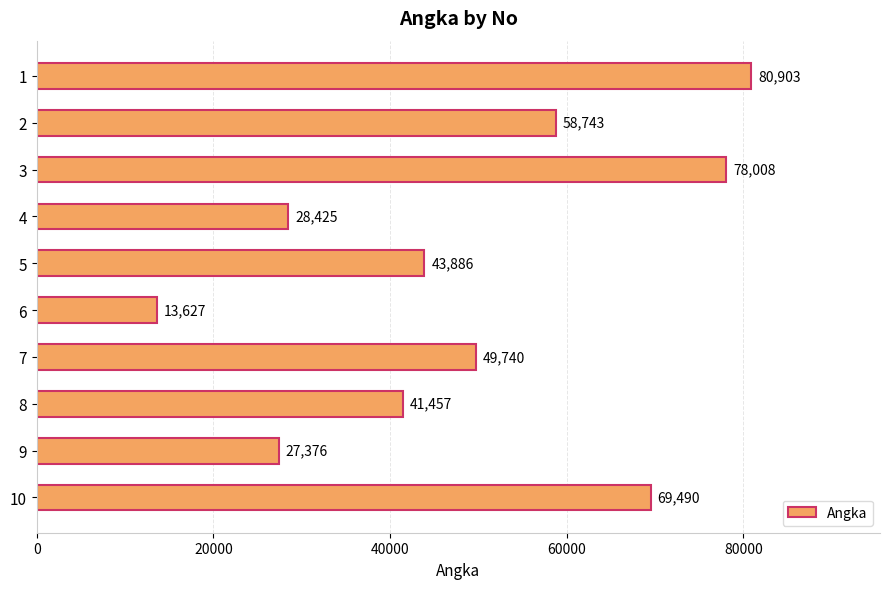

List the labels in order of value, largest first.

1, 3, 10, 2, 7, 5, 8, 4, 9, 6